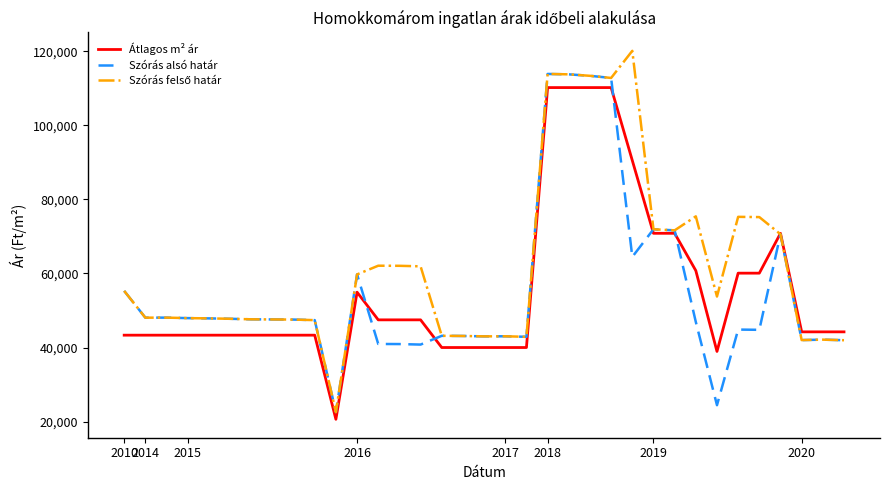

Does the chart have visible grid lines?

No